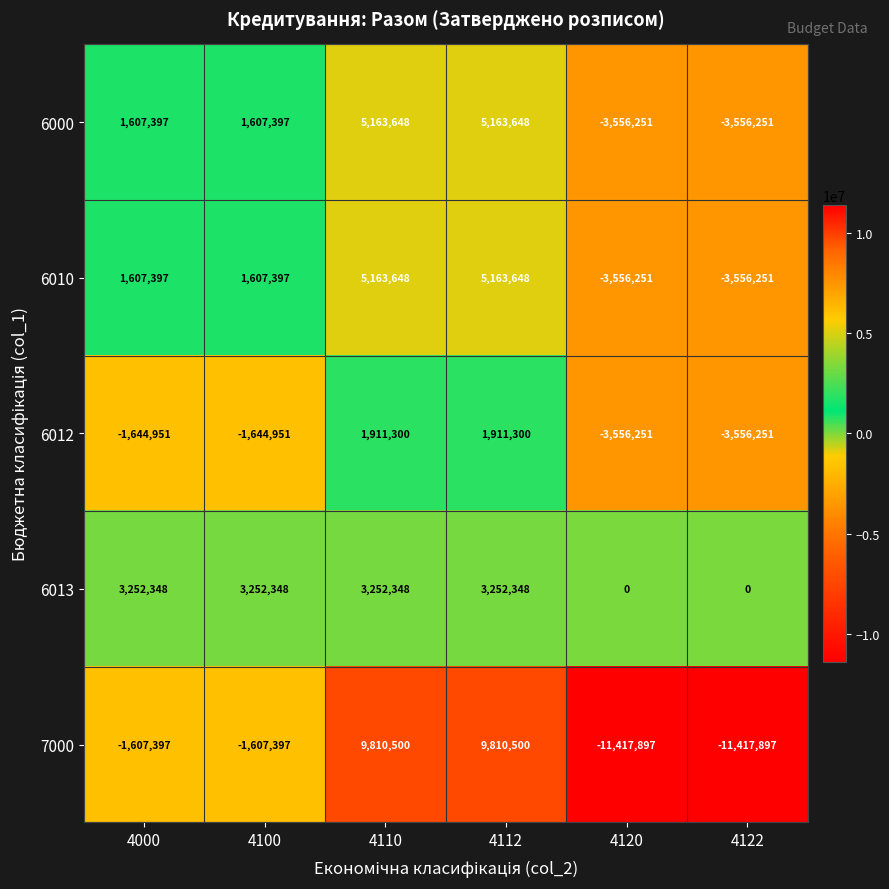

What is the minimum value shown in the chart?

-11417897